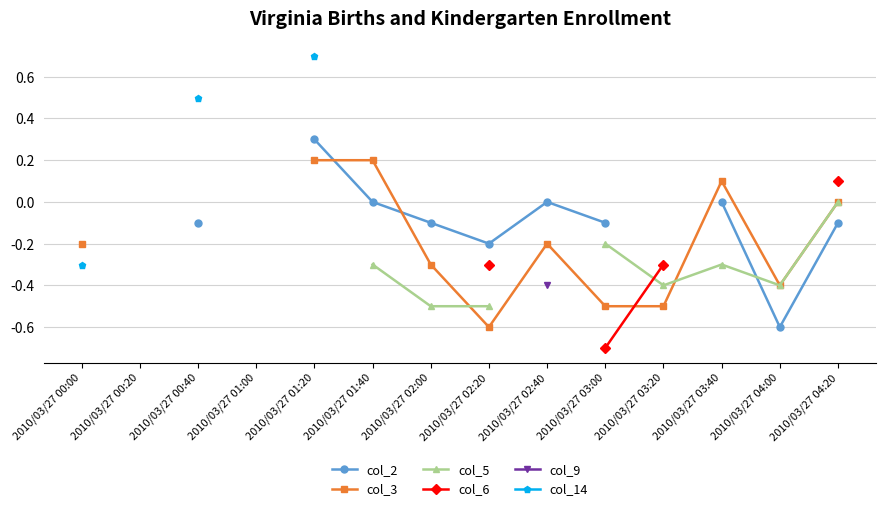

What is the value of the col_3 point at the 1st from the left?

-0.2